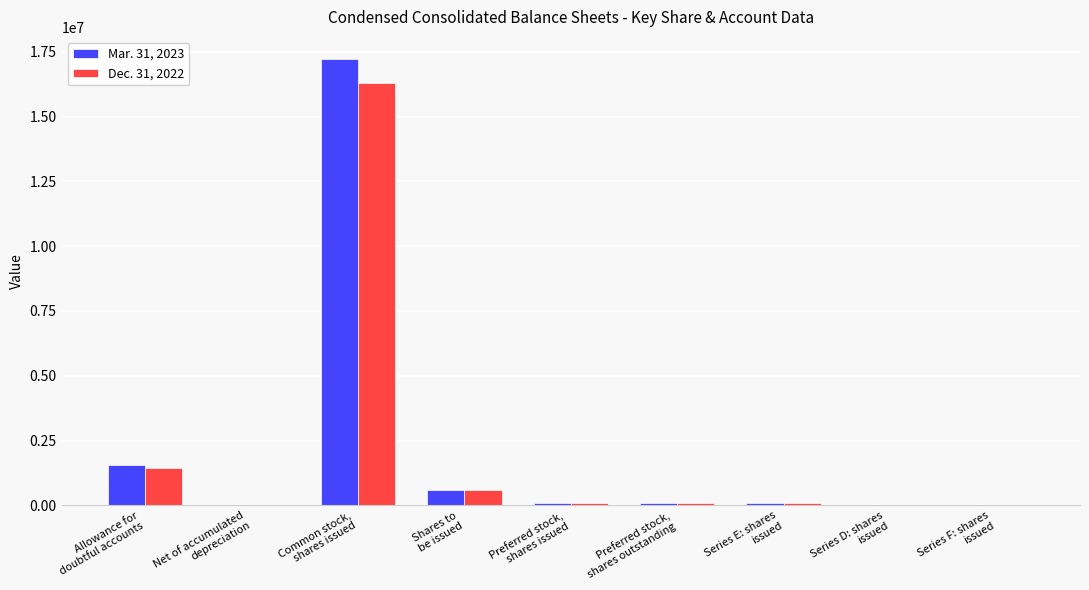

What is the greatest value displayed?

17210085